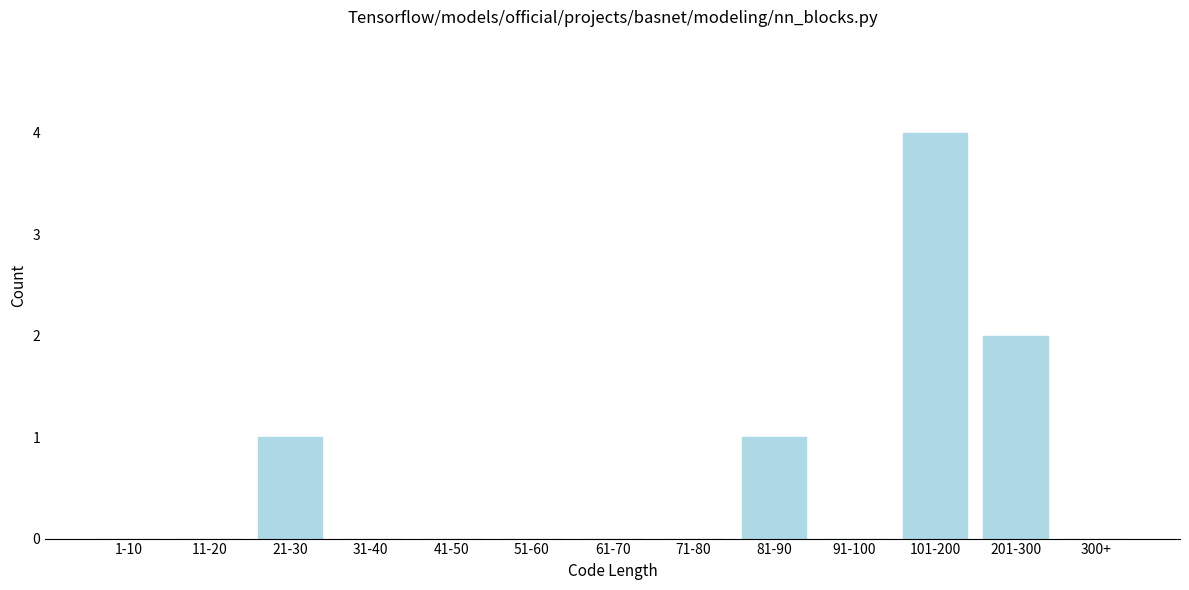

Reading right to left, transcribe all the data shown in this chart.

300+=0	201-300=2	101-200=4	91-100=0	81-90=1	71-80=0	61-70=0	51-60=0	41-50=0	31-40=0	21-30=1	11-20=0	1-10=0